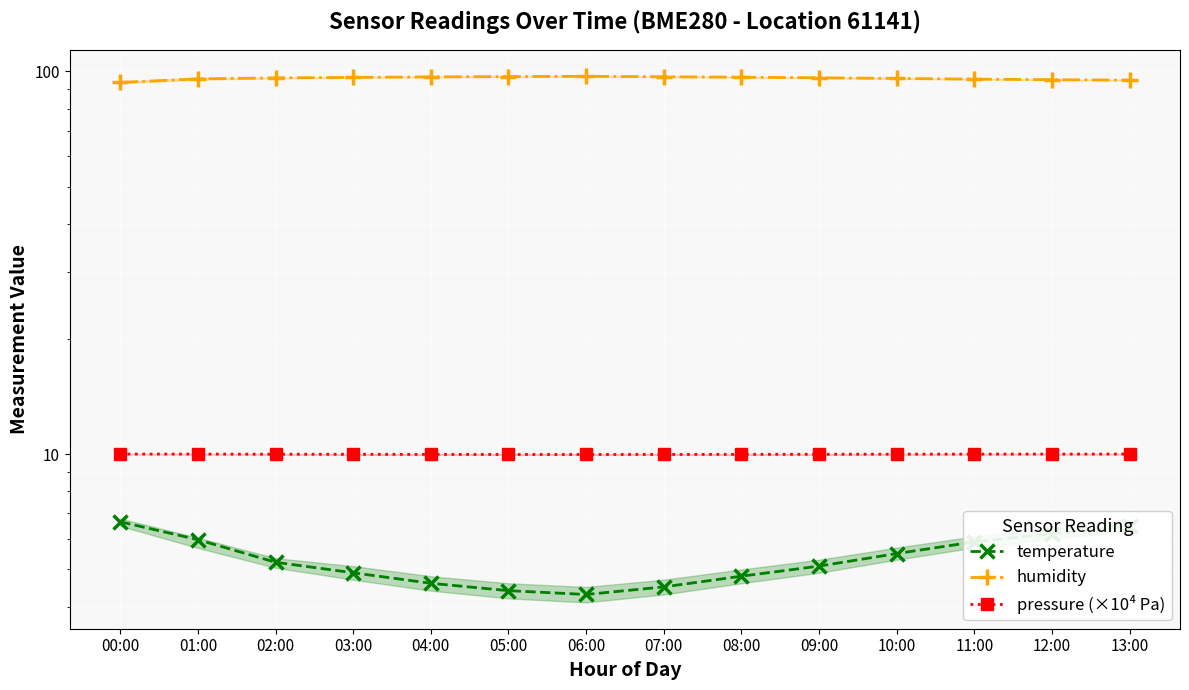

True or false: temperature and humidity cross at least once.

False